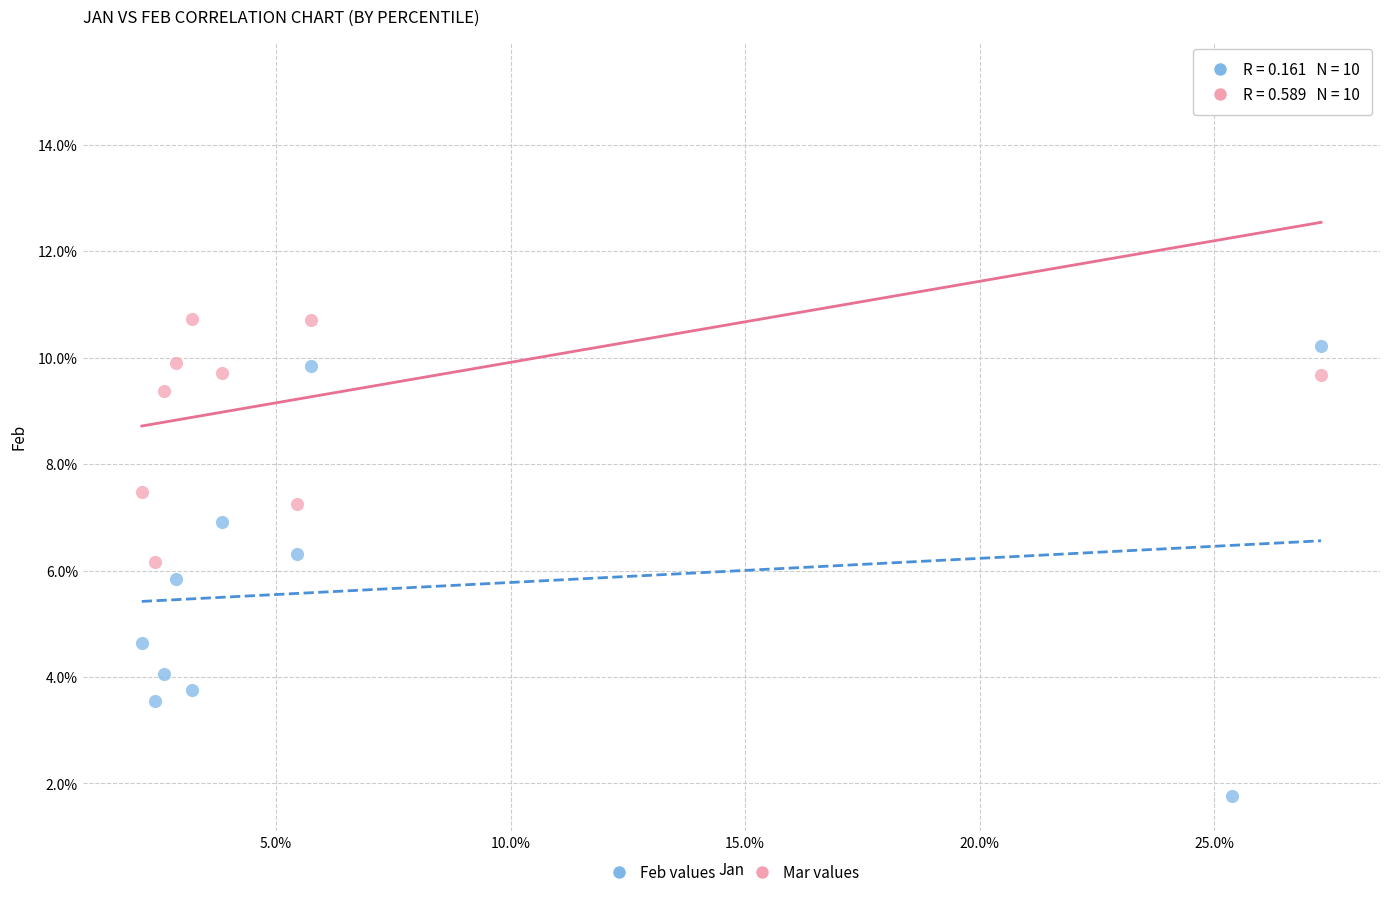

Which series reaches the minimum Y coordinate?

Feb values